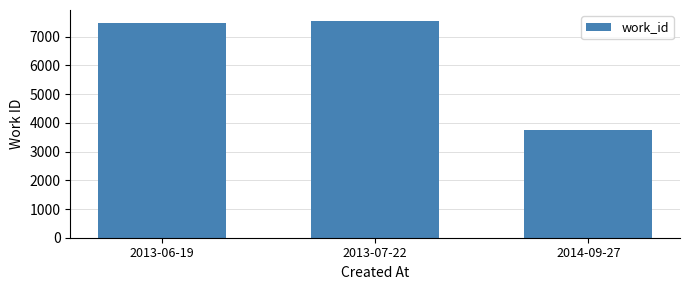

True or false: the data shows 2213 at 2014-09-27.

False